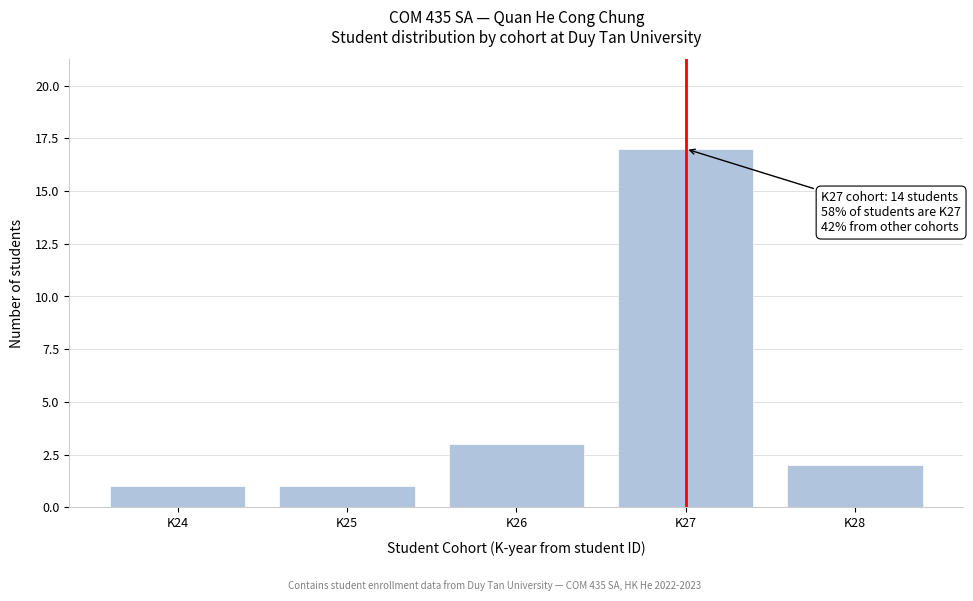

Reading left to right, transcribe all the data shown in this chart.

1	1	3	17	2